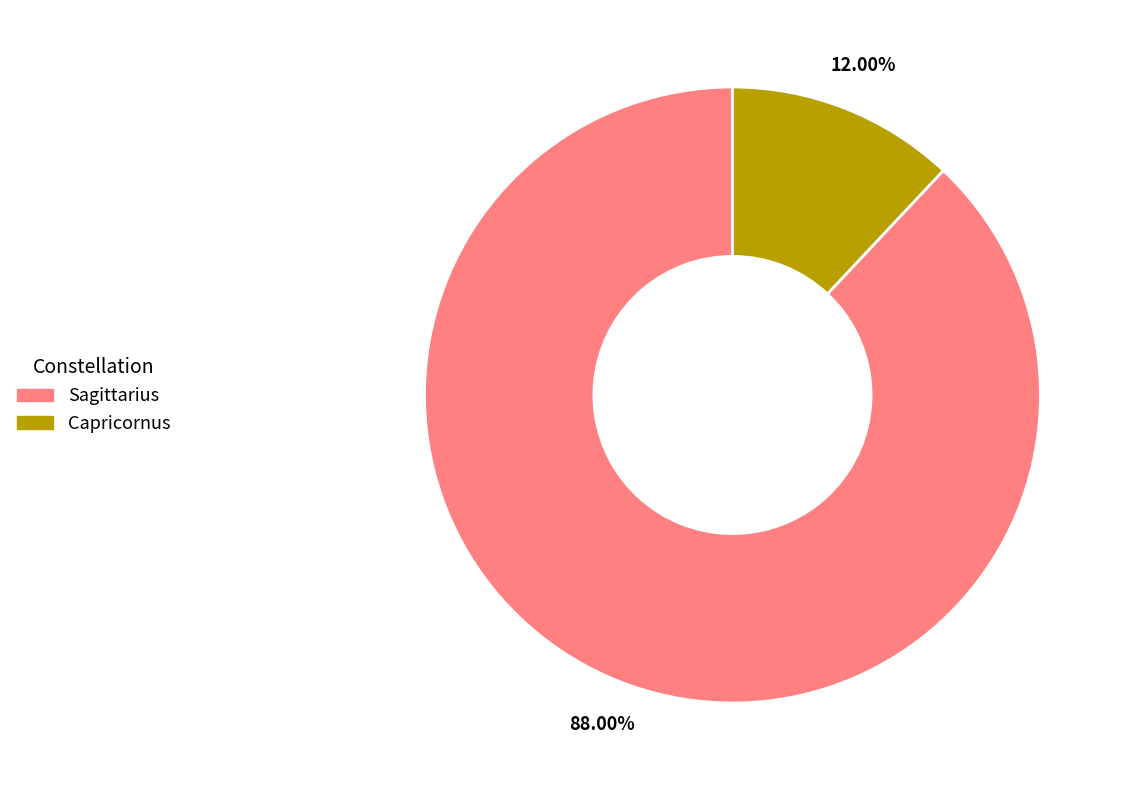

How many segments does this pie chart have?

2